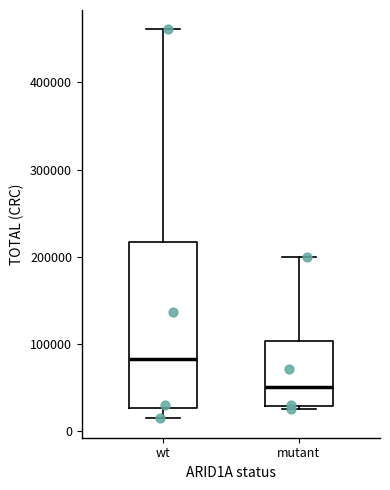

Where does the median line of the box for mutant sit on the y-axis? The values are not printed on the chart, so give them approximately, as read against the axis.

50000